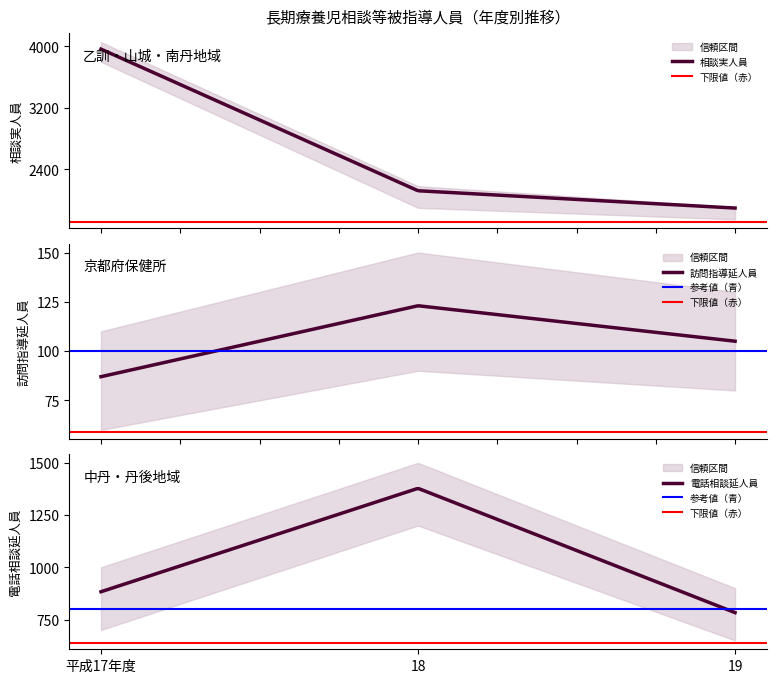

What is the highest value of the 相談実人員 series?

3964.0